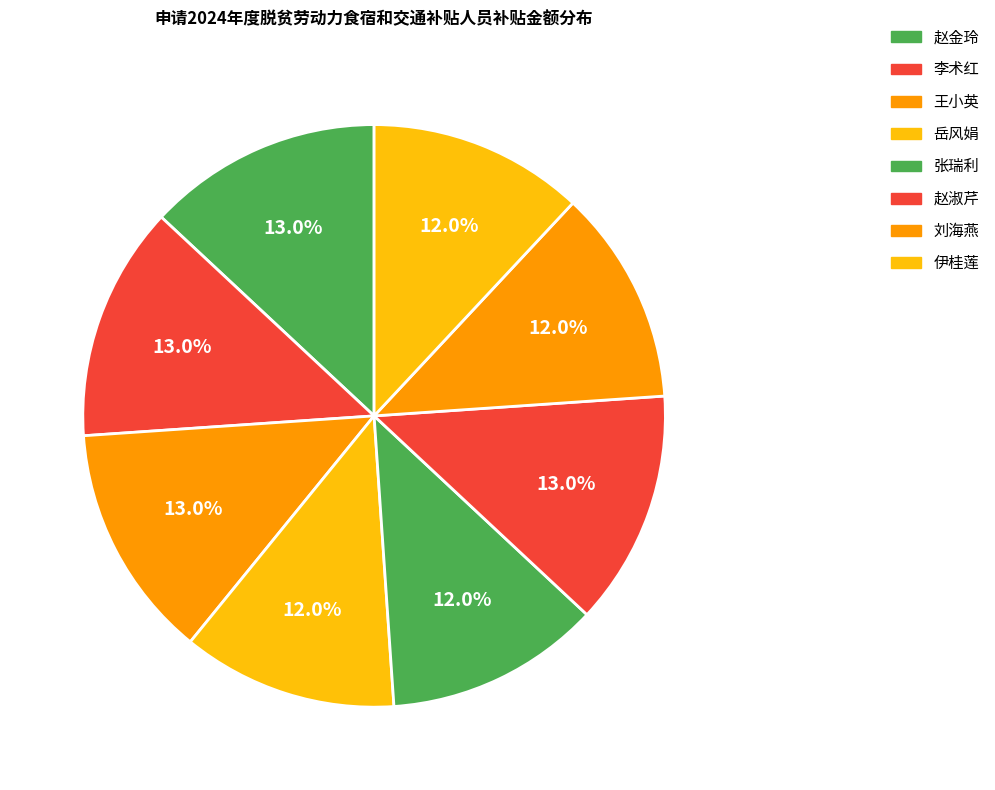

What percentage is the 岳风娟 slice, to the nearest percent?

12%